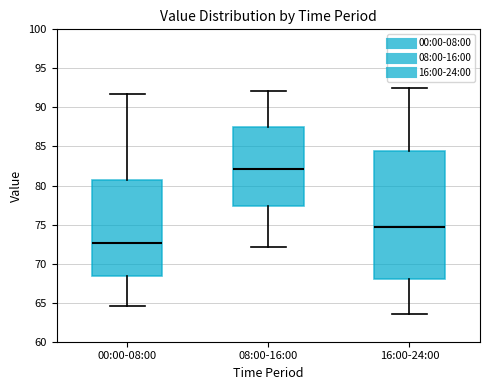

Where is the lower edge of the box for 16:00-24:00 on the y-axis? The values are not printed on the chart, so give them approximately, as read against the axis.

68.0